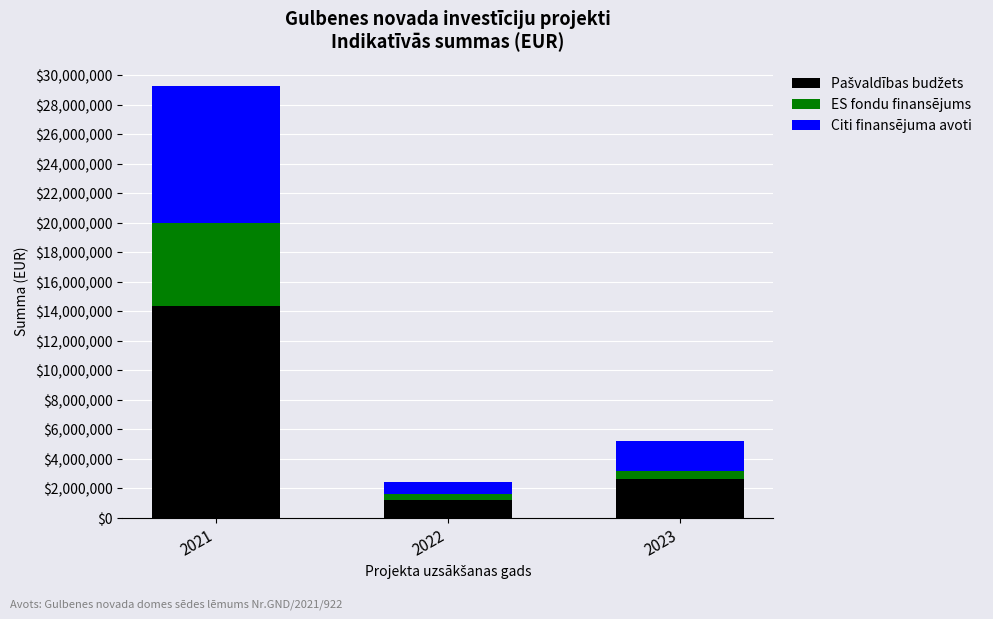

At which label does Citi finansējuma avoti first exceed 2040000?

2021